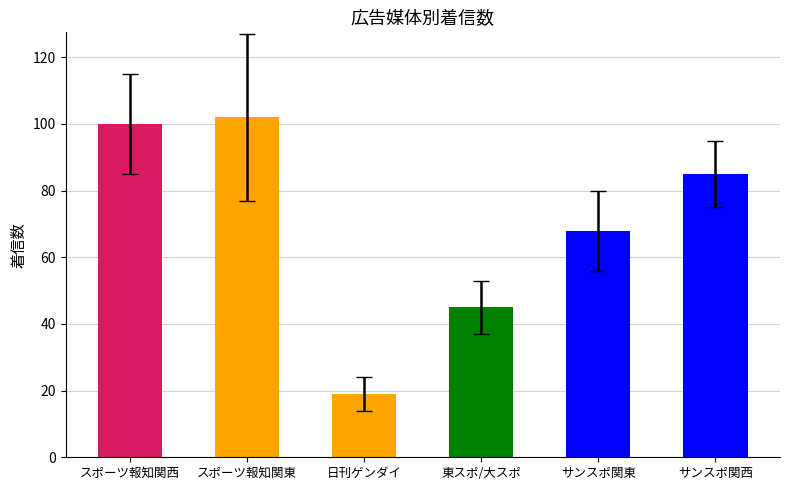

List the labels in order of value, largest first.

スポーツ報知関東, スポーツ報知関西, サンスポ関西, サンスポ関東, 東スポ/大スポ, 日刊ゲンダイ